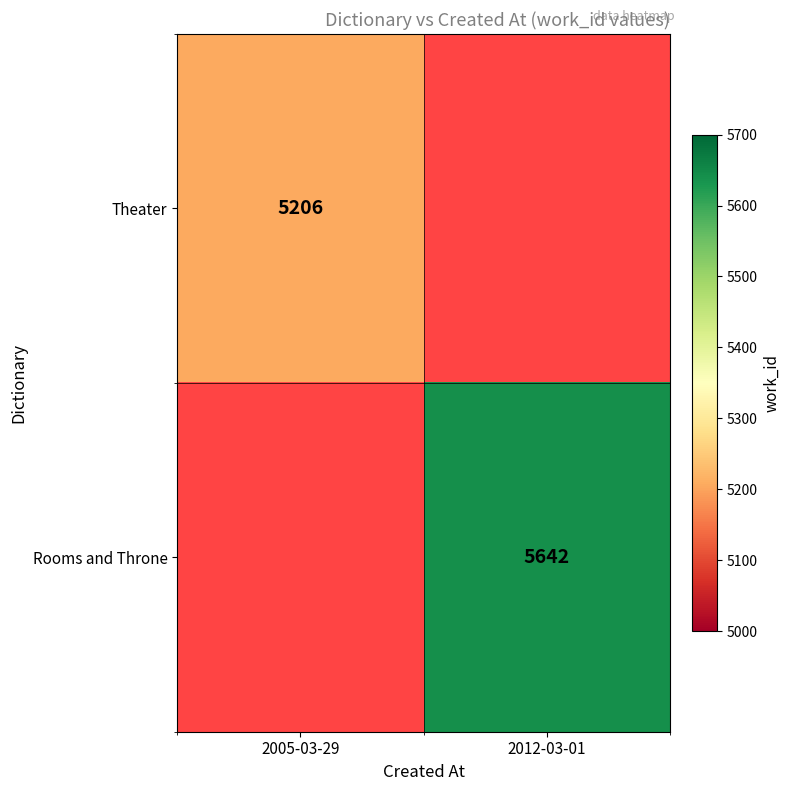

Is it true that Theater equals 5206 at 2005-03-29?

True